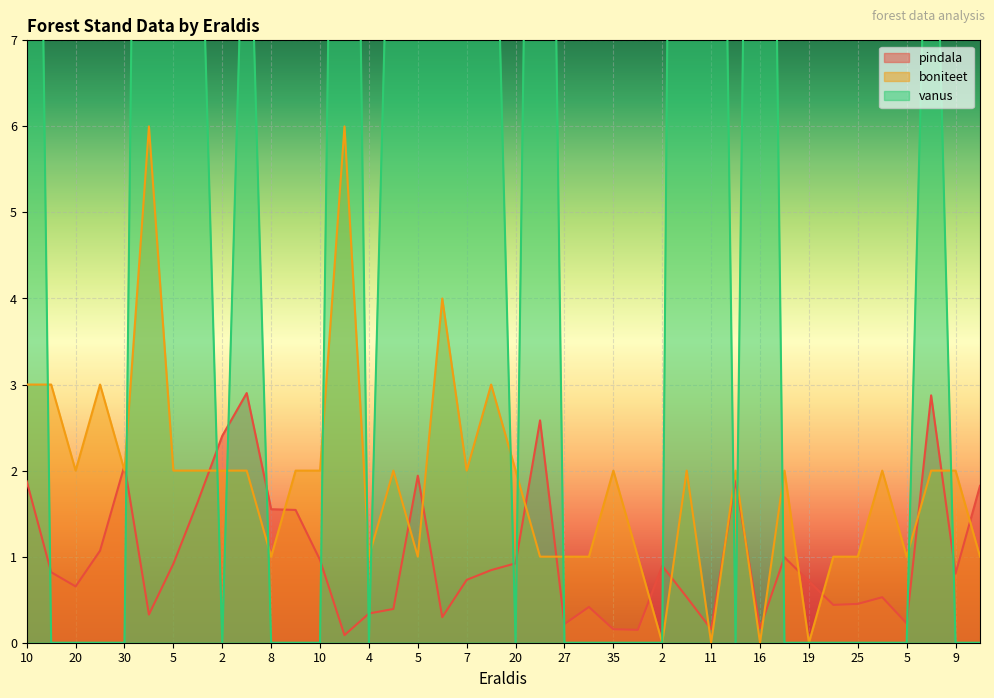

True or false: pindala has more than 1 interior local peaks.

True